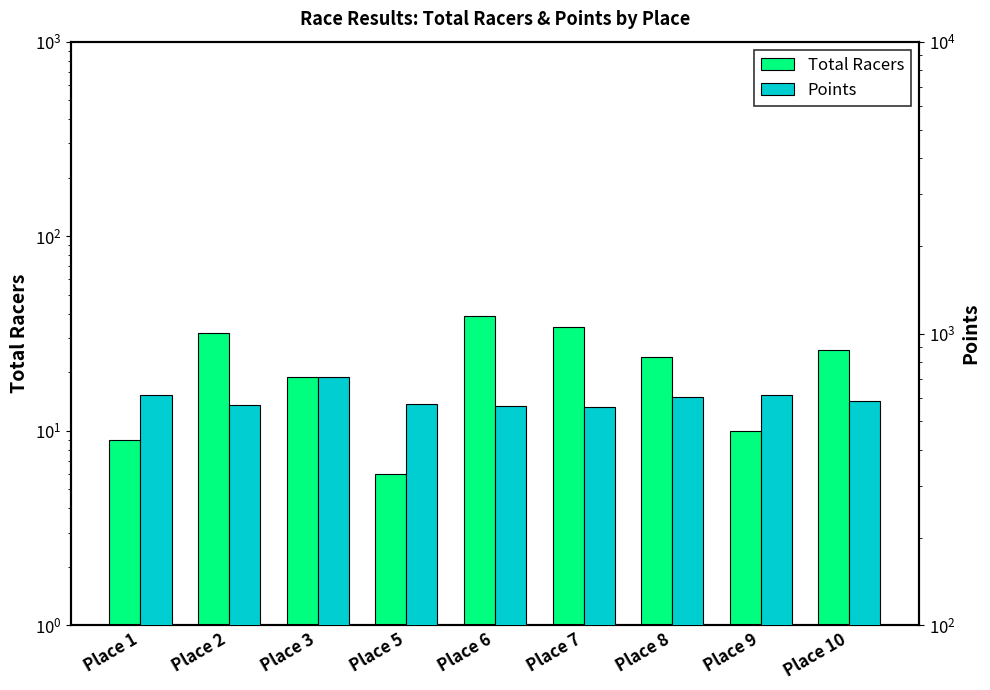

At which category is the sum across all series the highest?

Place 3